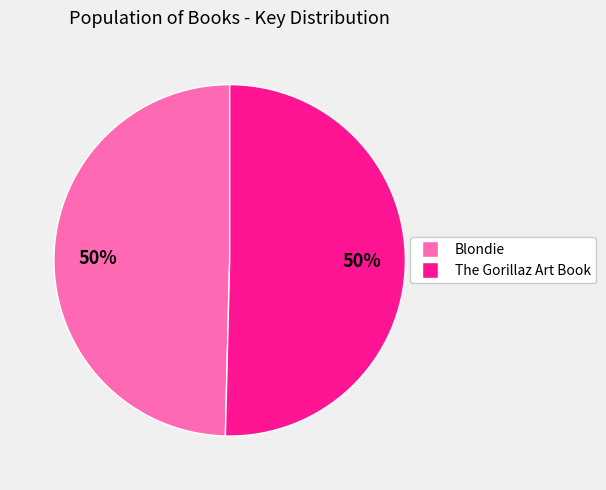

How many slices are in this pie chart?

2